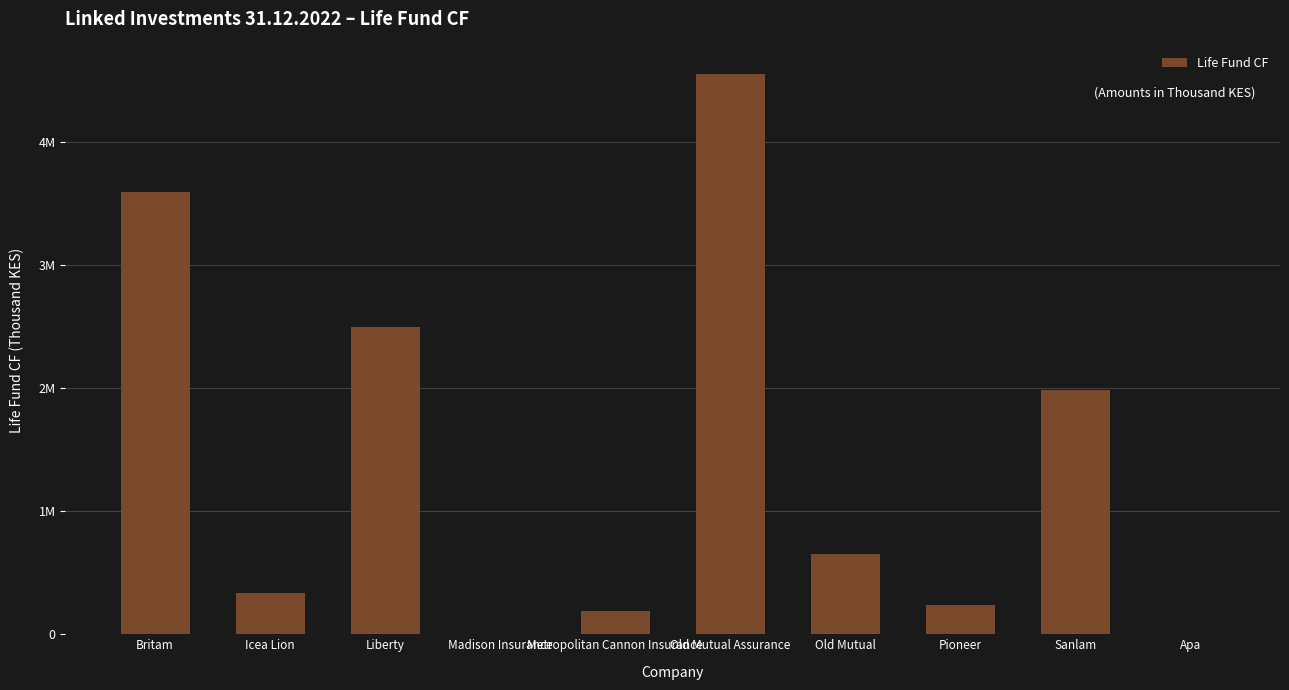

What is the sum of all values?

14038534